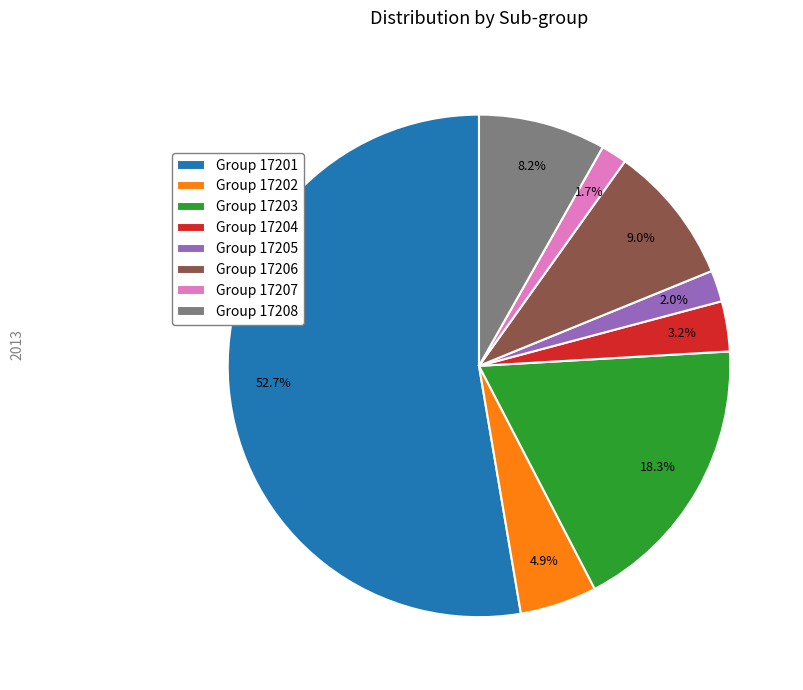

Does any single category account for the majority?

Yes